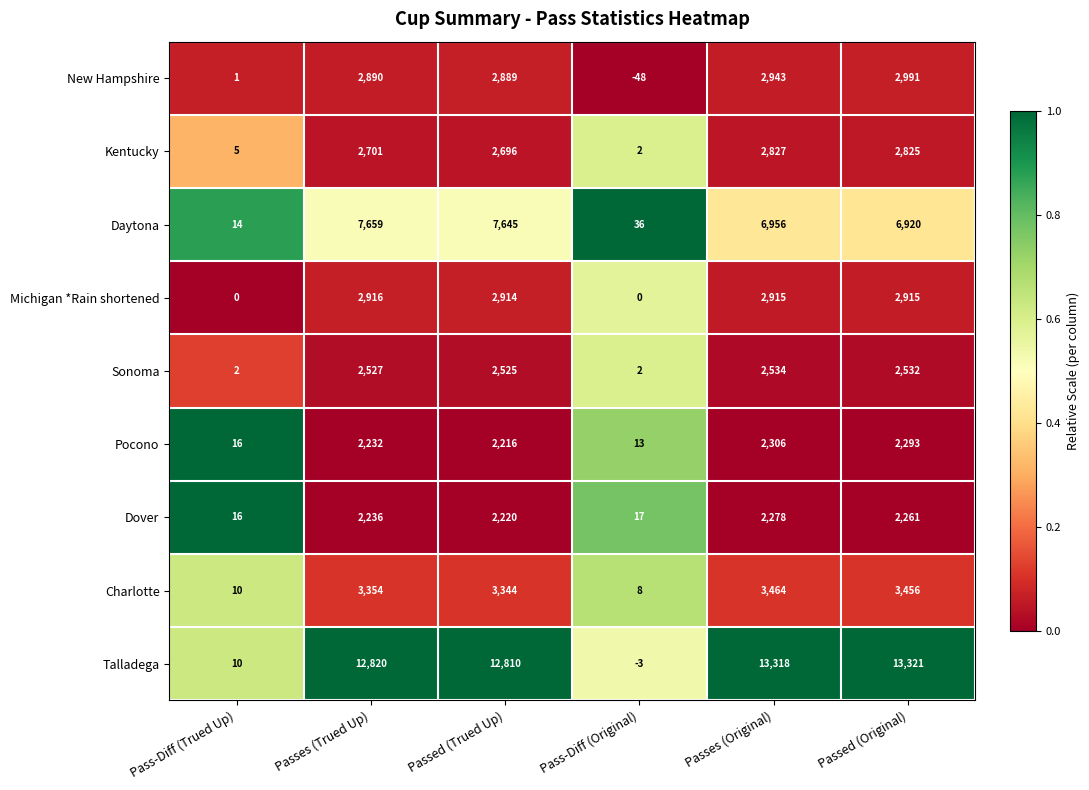

Which label corresponds to the smallest value in the chart?

Pass-Diff (Original)